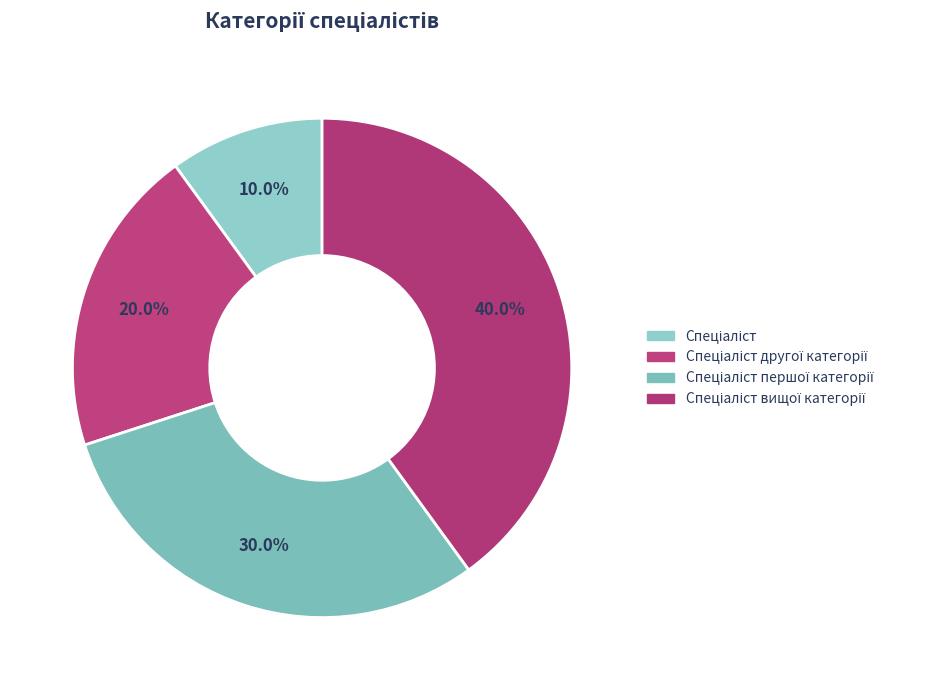

What is the largest slice in the pie chart?

Спеціаліст вищої категорії